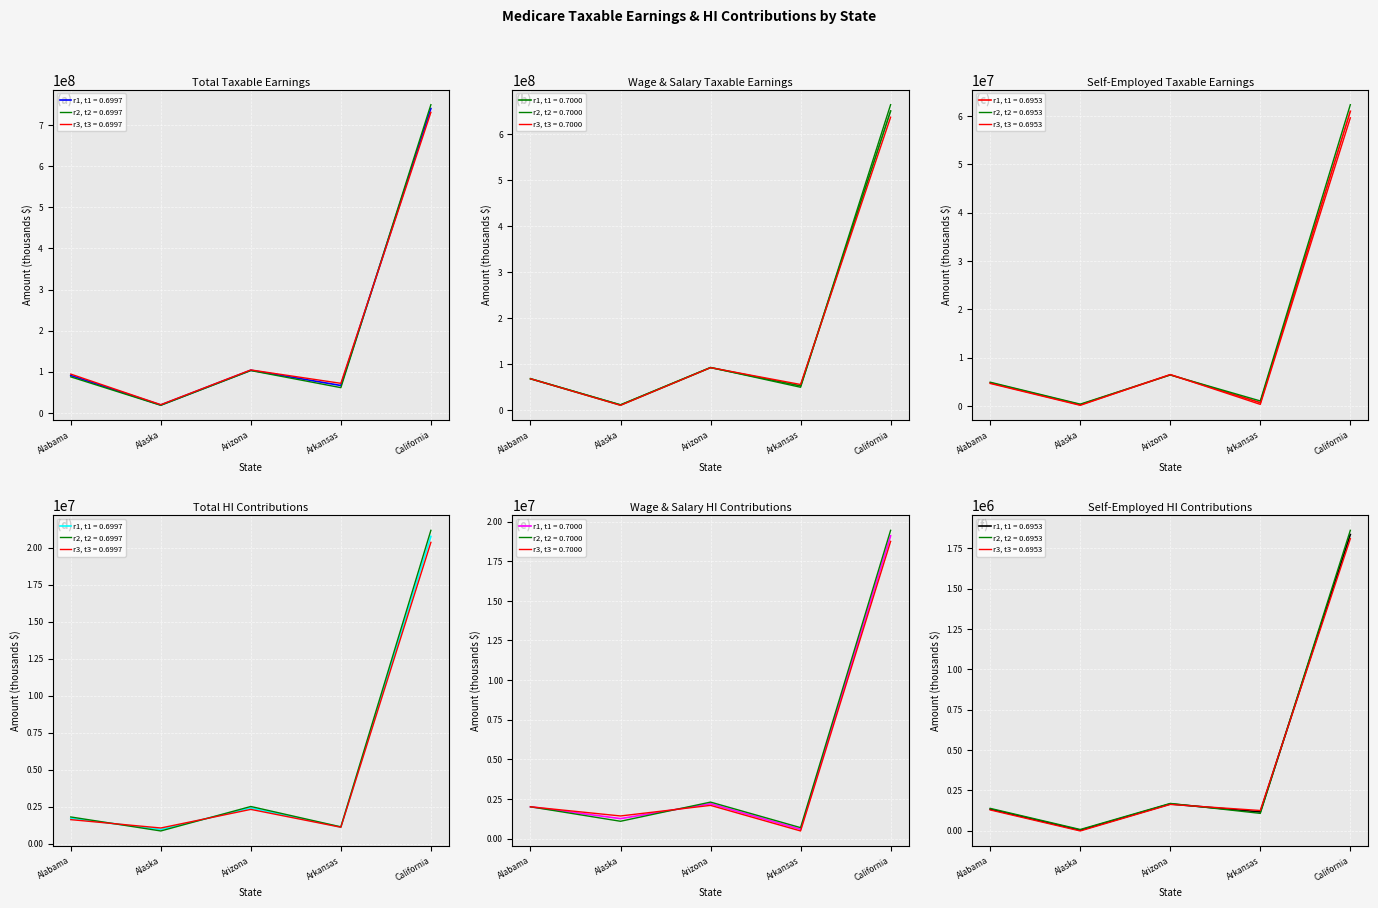

Is it true that Total Taxable Earnings equals 2442711.5 at Arizona?

False